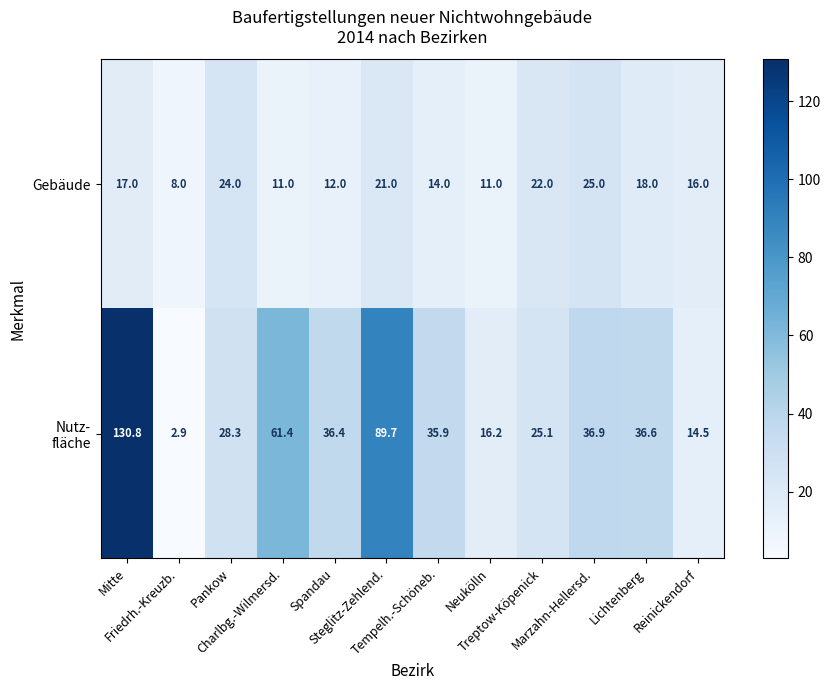

At which category is the sum across all series the highest?

Mitte